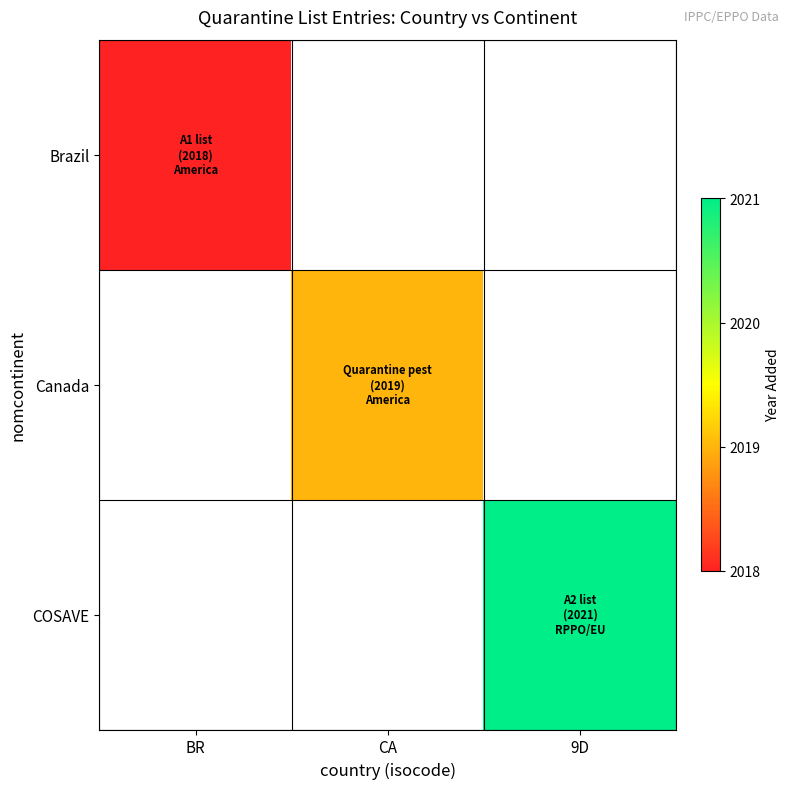

Is the value of Canada at BR greater than the value of Brazil at CA?

No